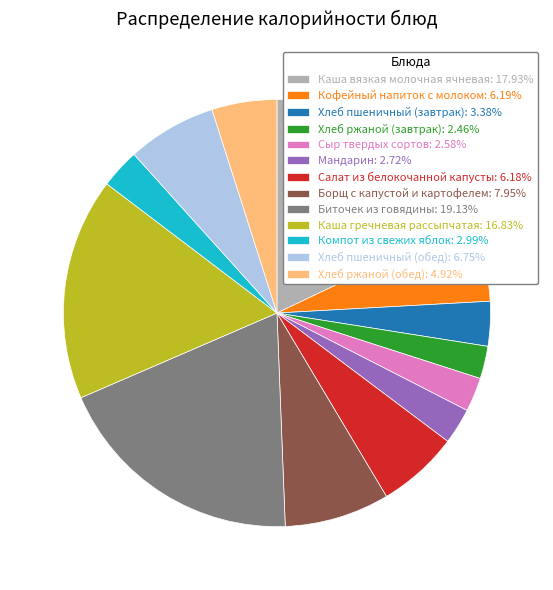

Is there any slice that represents more than half of the pie?

No